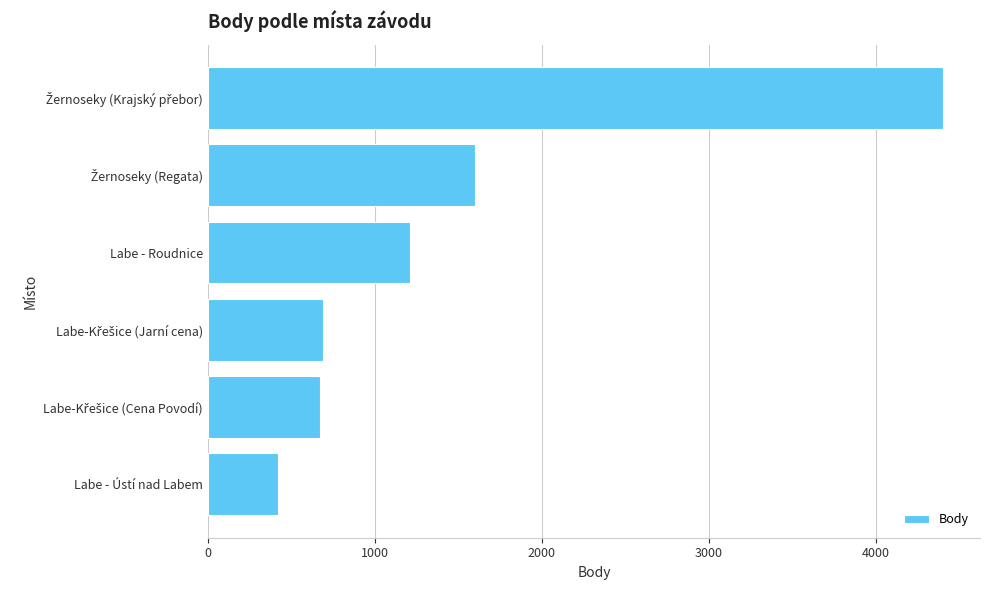

What is the difference between the second highest and minimum values?

1180